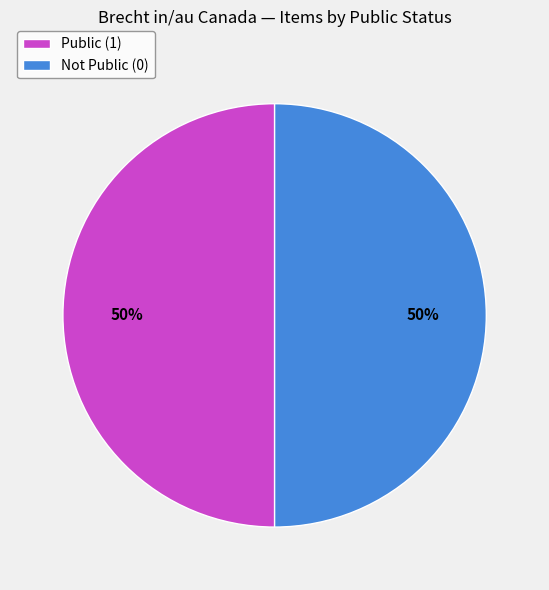

To the nearest percent, what percentage of the pie is Public (1)?

50%